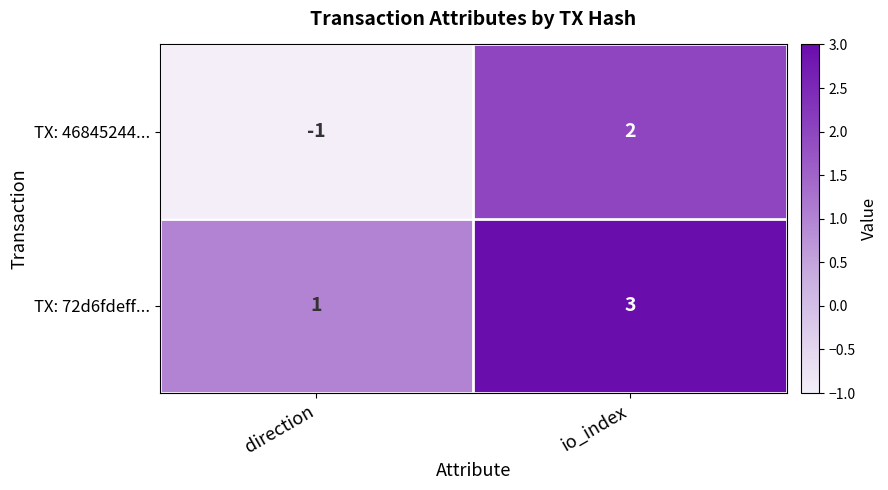

Which label corresponds to the largest value in the chart?

io_index